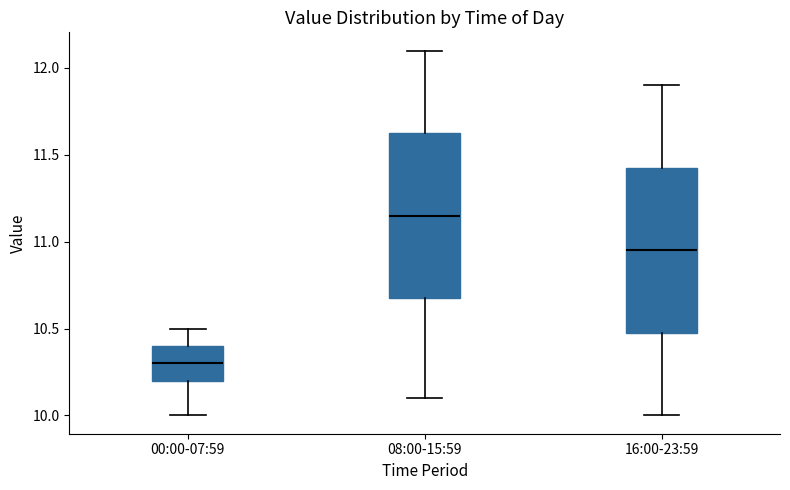

Which box's median line is the highest?

08:00-15:59